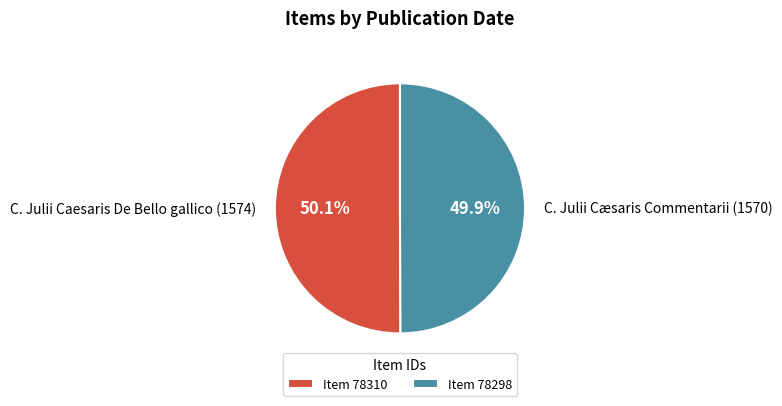

To the nearest percent, what percentage of the pie is C. Julii Caesaris De Bello gallico (1574)?

50%